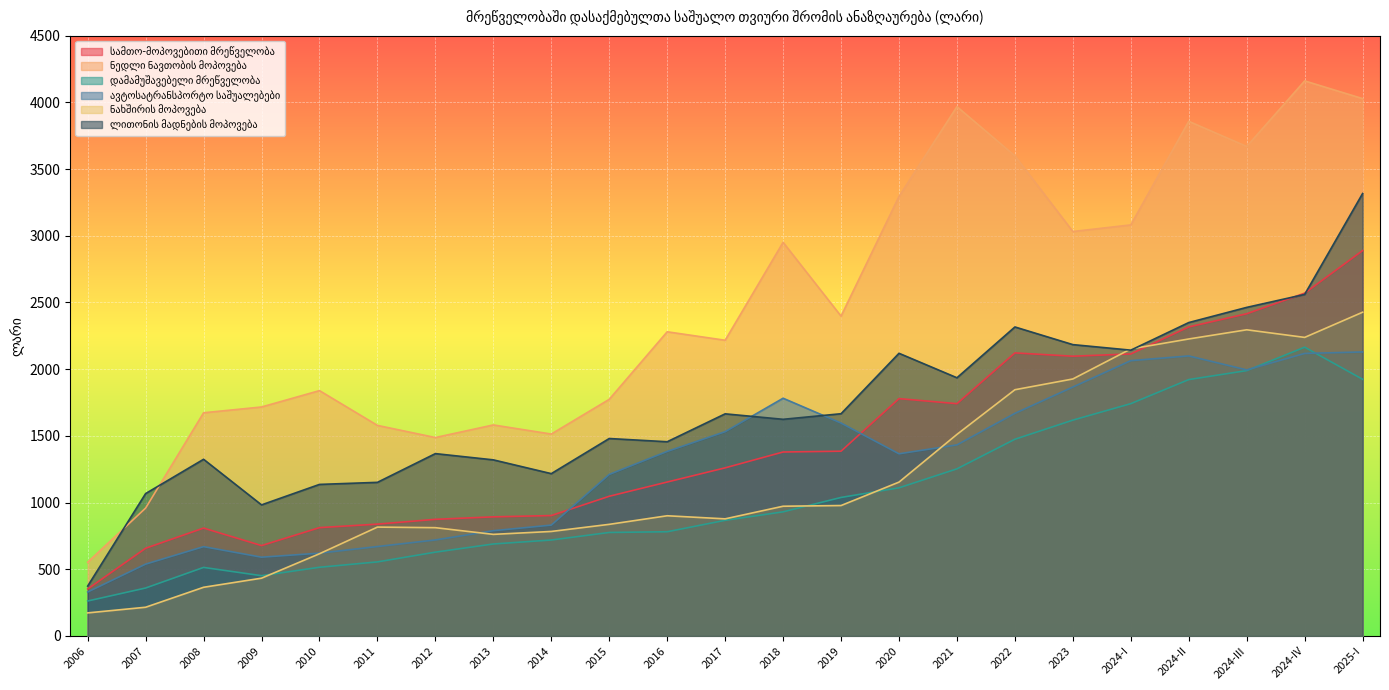

What is the average value of the ნედლი ნავთობის მოპოვება series?

2487.7